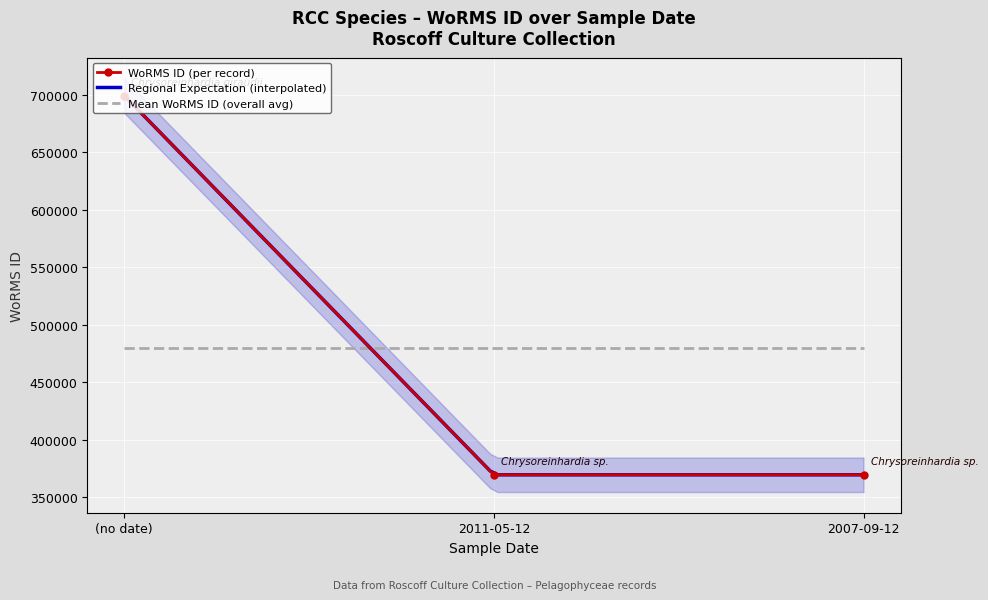

The value of Mean WoRMS ID (overall avg) at 2007-09-12 is 330082. True or false?

False